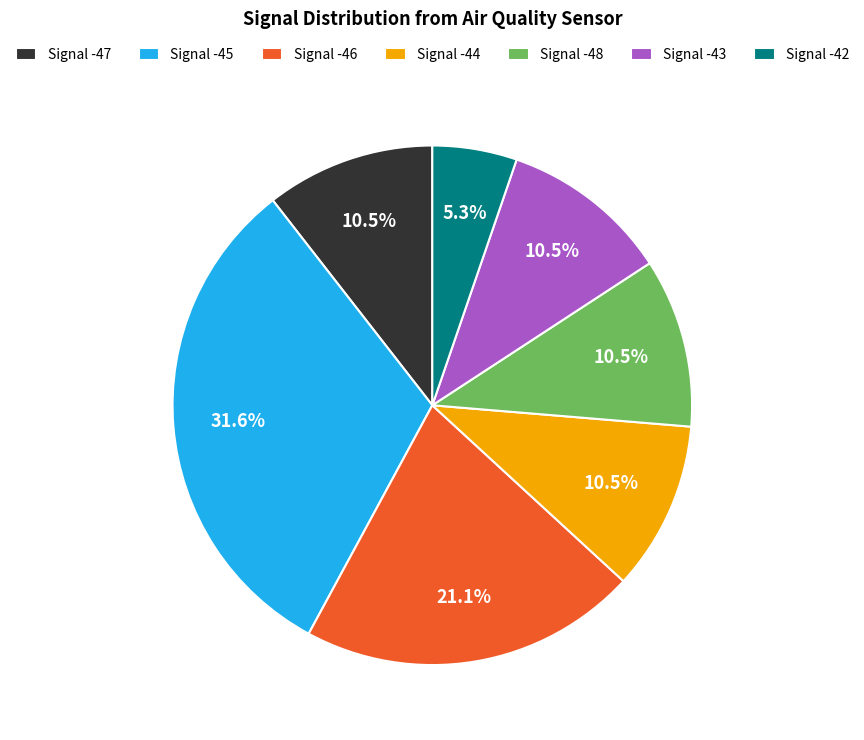

What is the smallest slice in the pie chart?

Signal -42